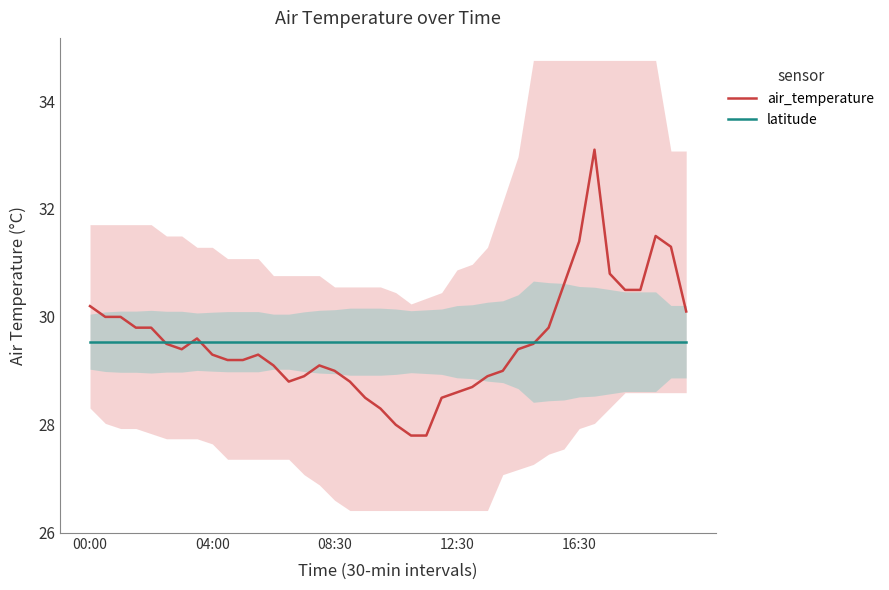

At which category does air_temperature reach its first local peak?

7